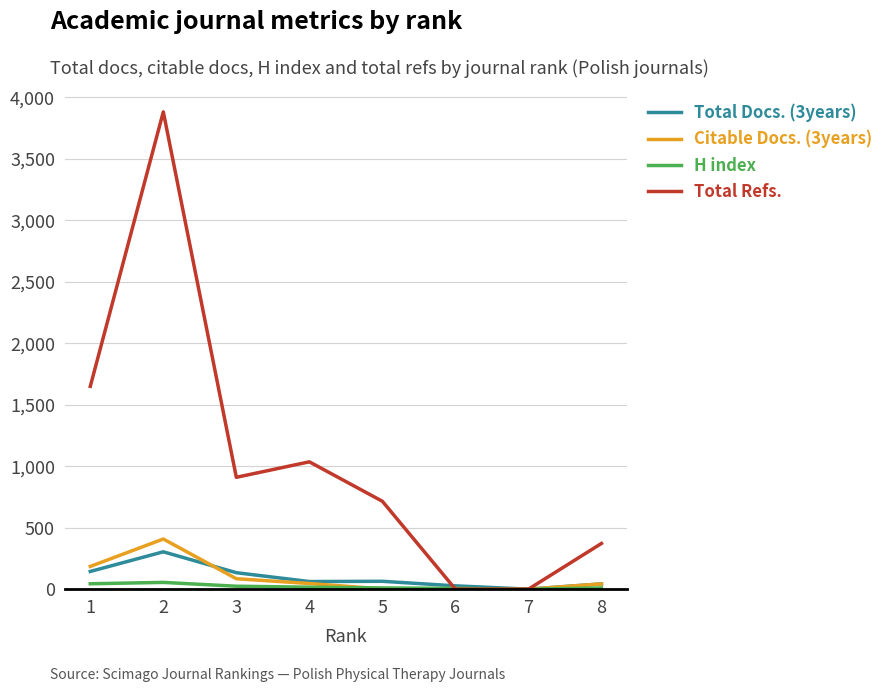

What are all the series names shown in the legend?

Total Docs. (3years), Citable Docs. (3years), H index, Total Refs.